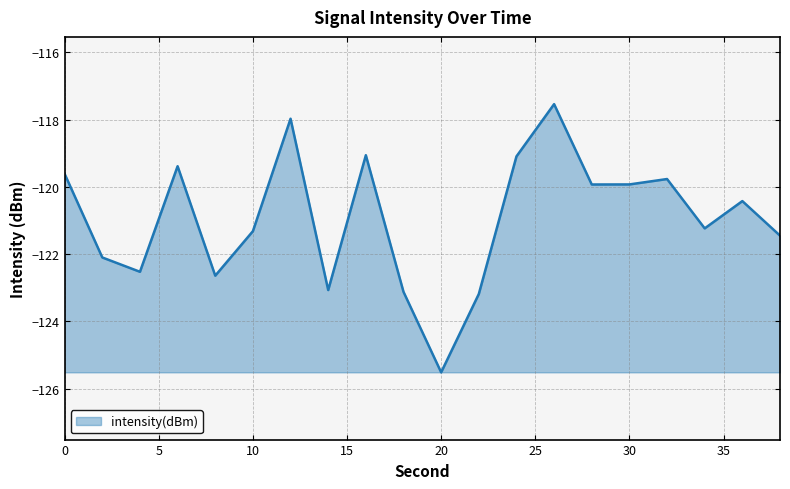

What is the difference between the maximum and minimum values?

8.0